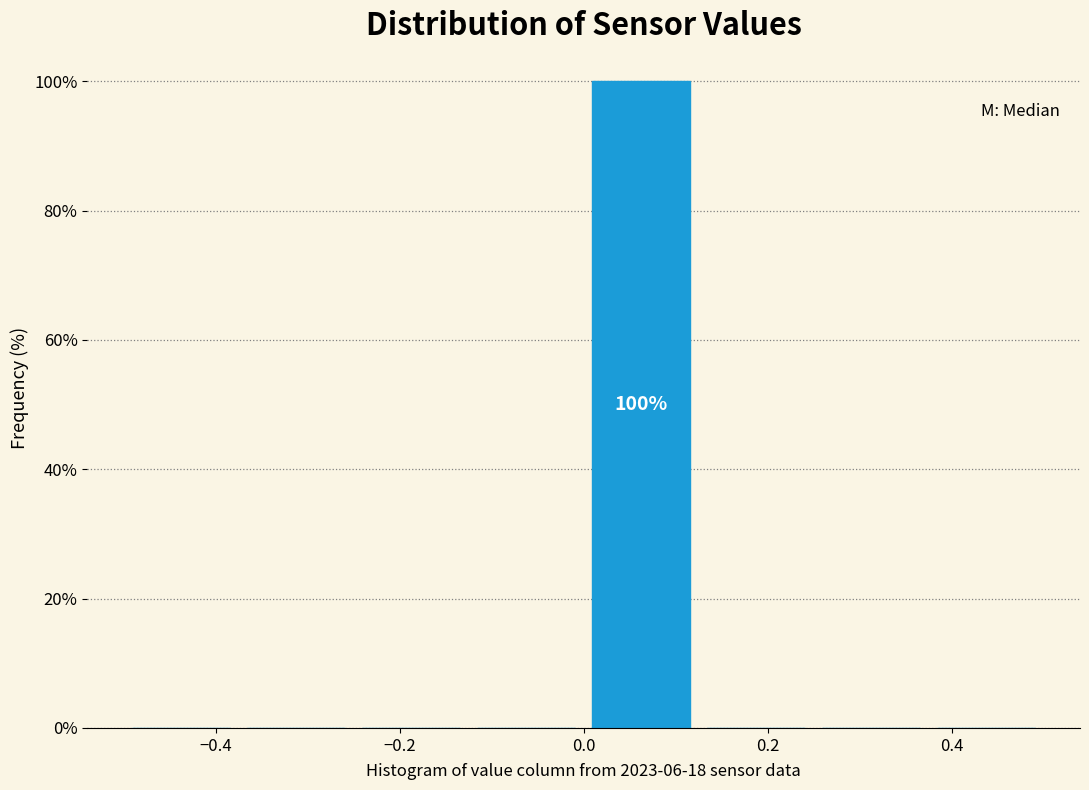

Which range on the x-axis has the tallest bar?

0.000 to 0.125